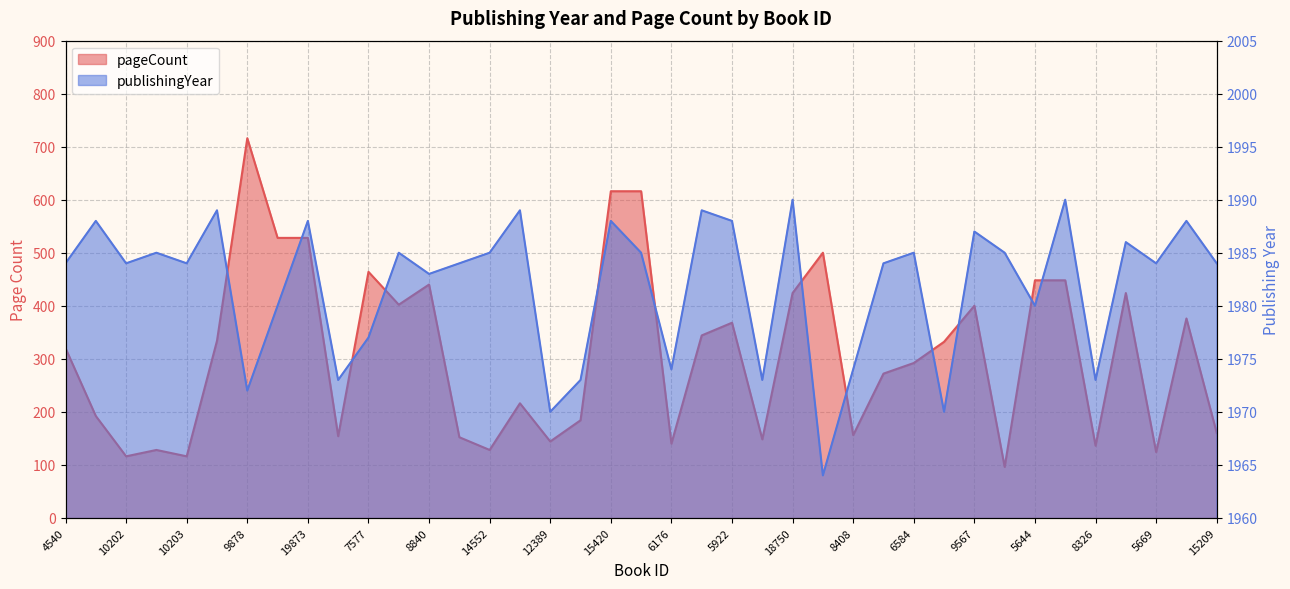

Does the chart display data point markers on the line(s)?

No